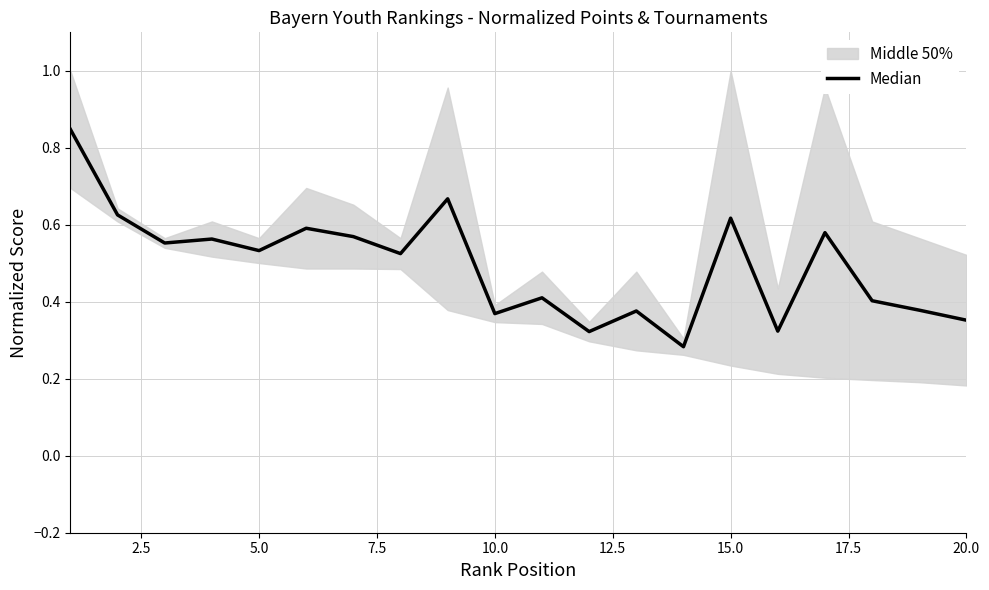

Does the chart display data point markers on the line(s)?

No